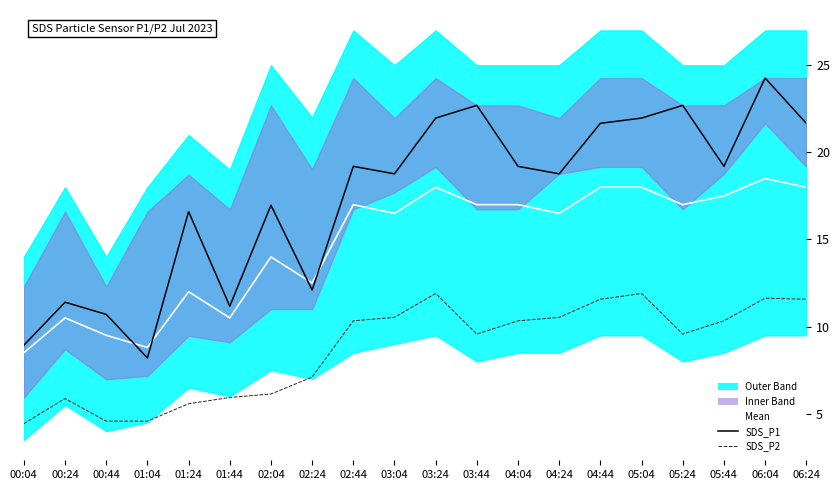

Does the chart have visible grid lines?

No